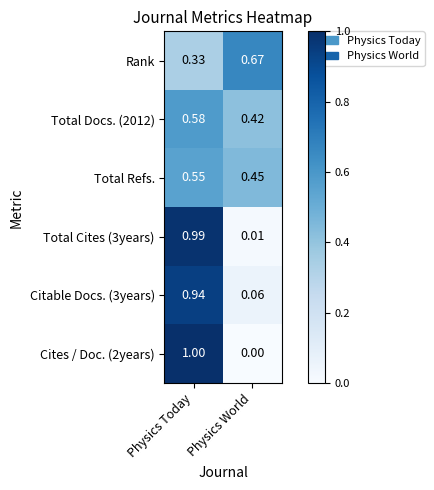

At which label is Cites / Doc. (2years) closest to 0?

Physics World